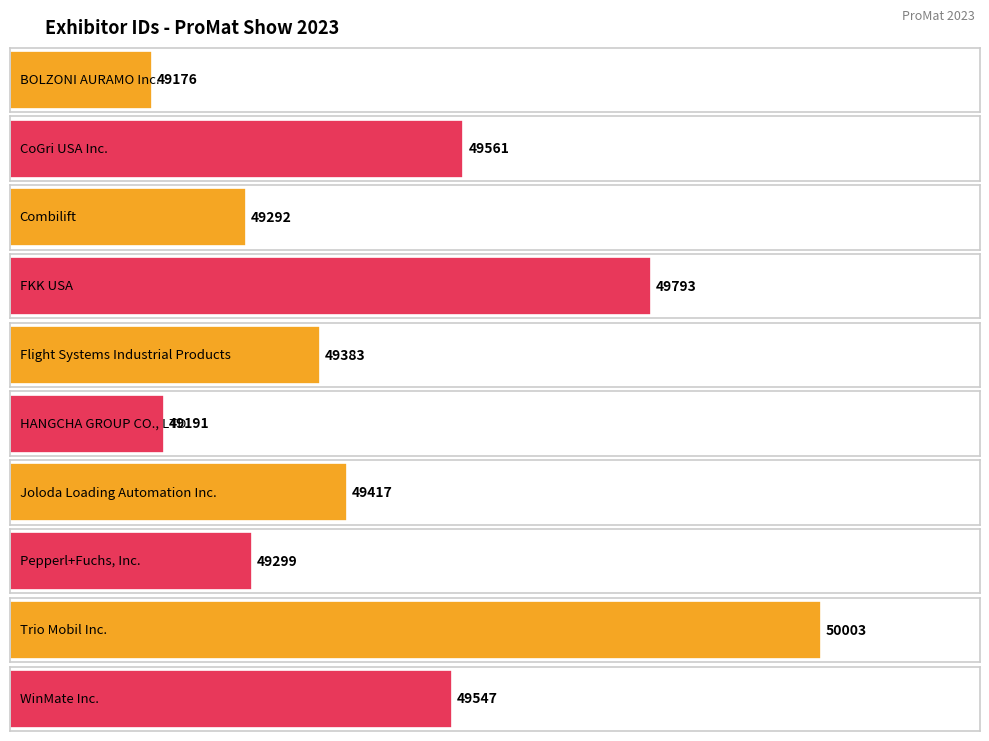

Reading right to left, what are all the values shown in this chart?

49547	50003	49299	49417	49191	49383	49793	49292	49561	49176